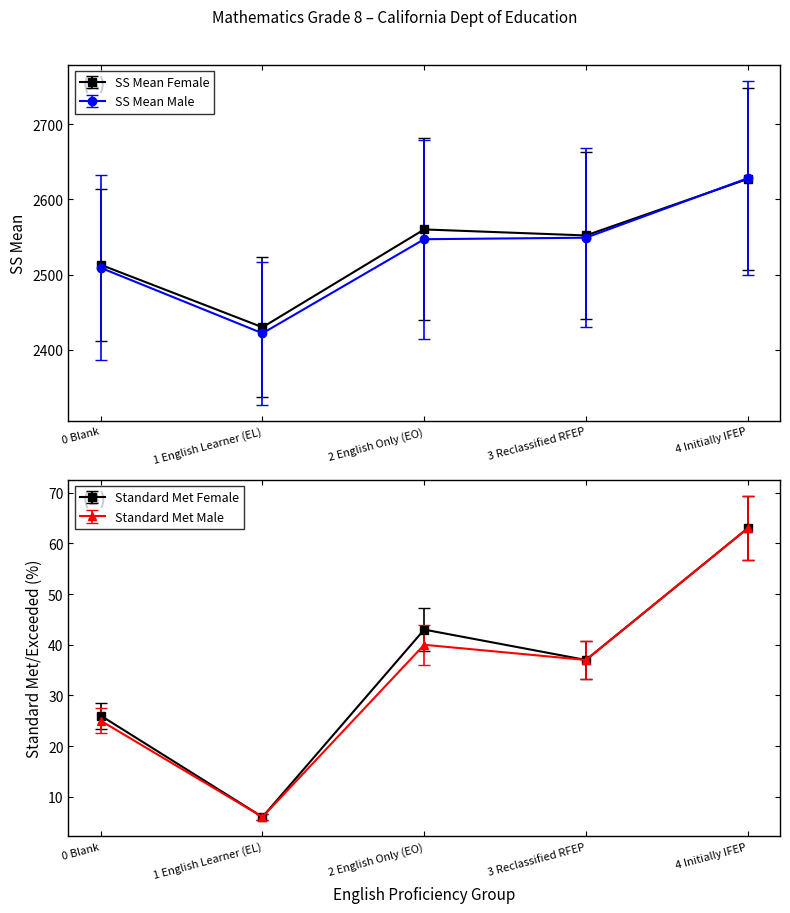

What is the average value of the StandardMet Male series?

34.2